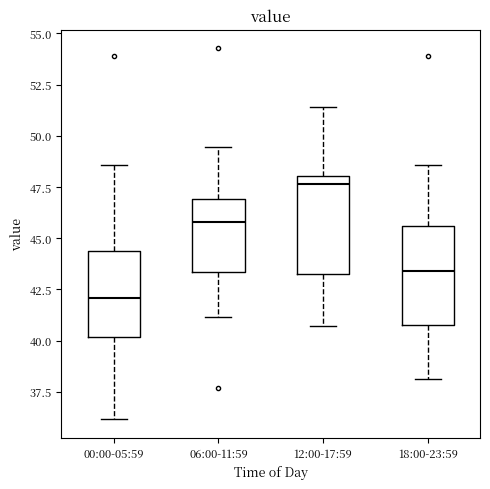

Where does the upper whisker of the box for 06:00-11:59 end on the y-axis? The values are not printed on the chart, so give them approximately, as read against the axis.

49.5